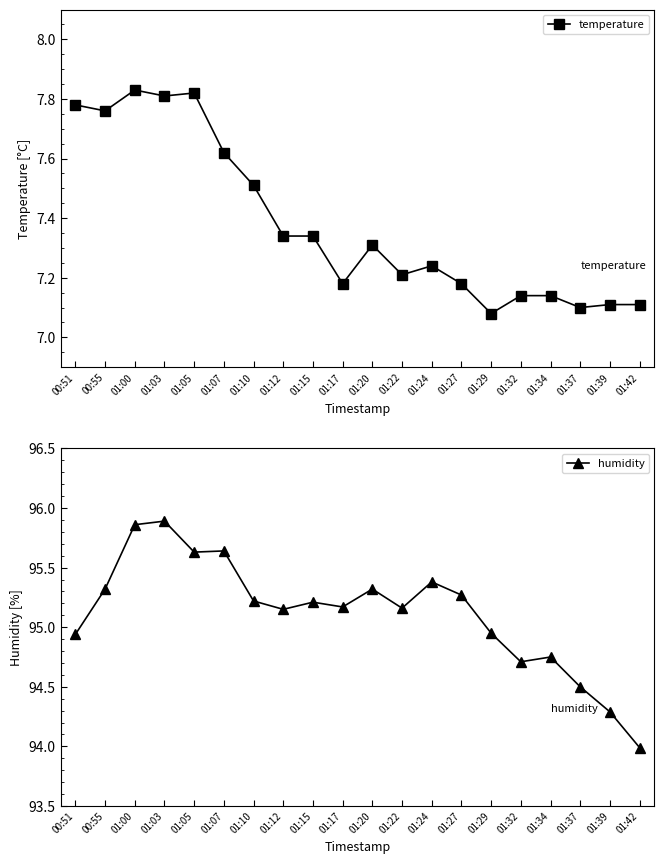

What is the value of the humidity point at the 16th from the left?

94.7